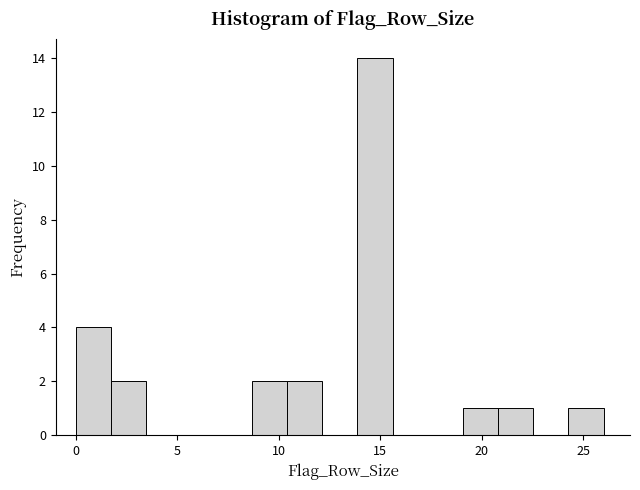

Read against the x-axis, roughly where is the centre of the tallest bar?

14.5